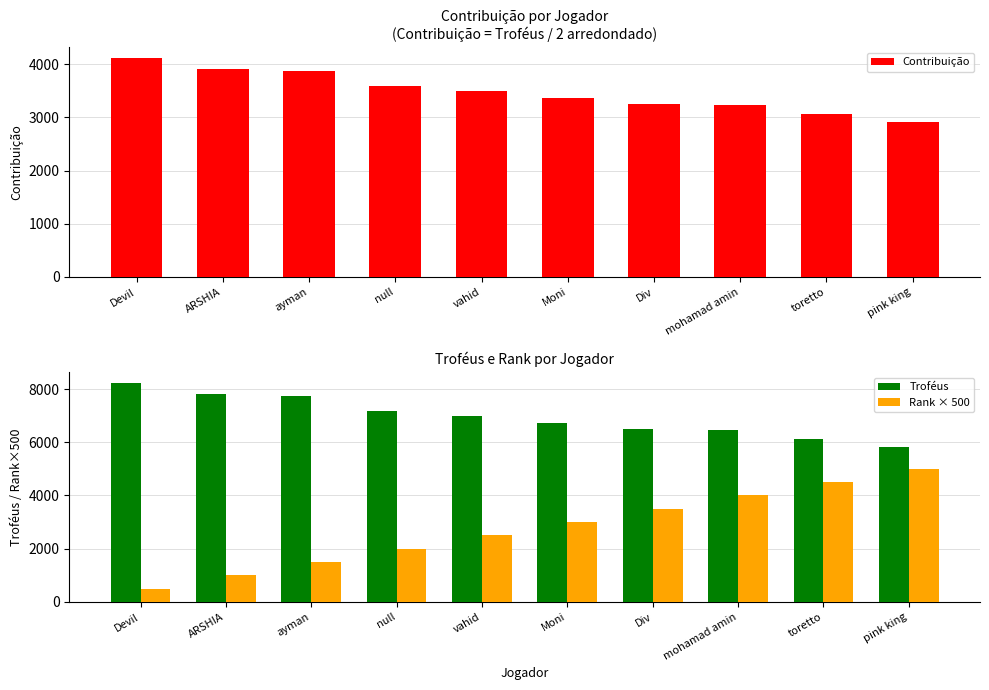

What are all the series names shown in the legend?

Contribuição, Troféus, Rank × 500